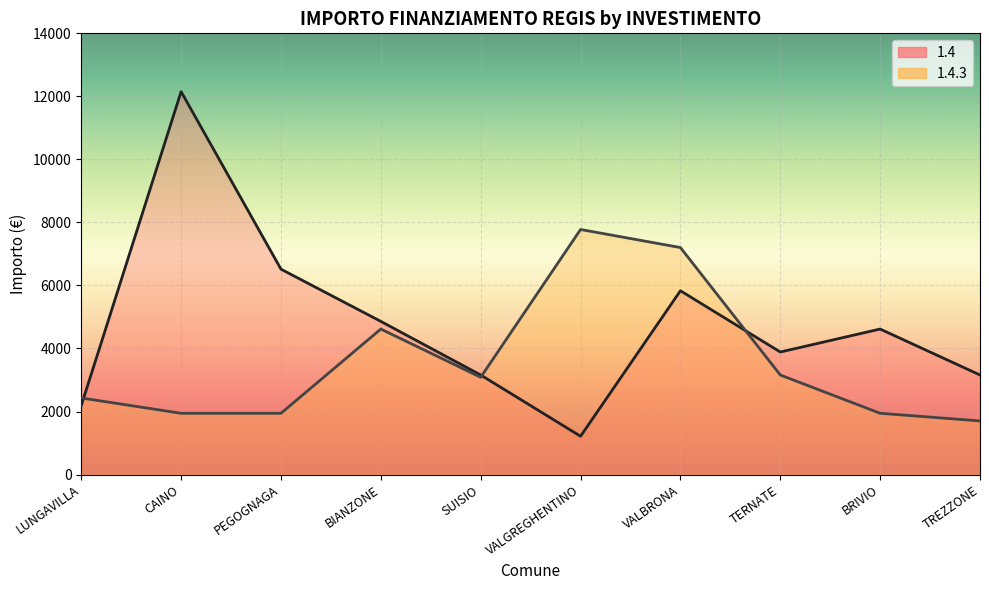

List the series in order of their overall mean, highest first.

1.4, 1.4.3